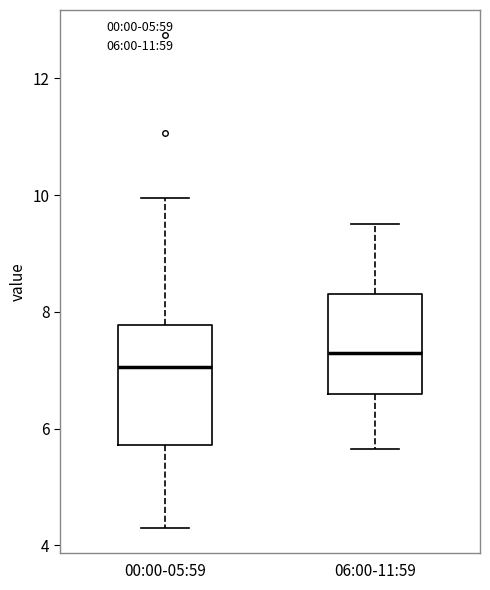

Reading left to right, read every box against the y-axis: the position of its median line, the range the box covers, and the ends of its whiskers. The values are not printed on the chart, so give them approximately, as read against the axis.

00:00-05:59: median 7.0, box 5.8 to 7.8, whiskers 4.4 to 10.0
06:00-11:59: median 7.4, box 6.6 to 8.4, whiskers 5.6 to 9.6